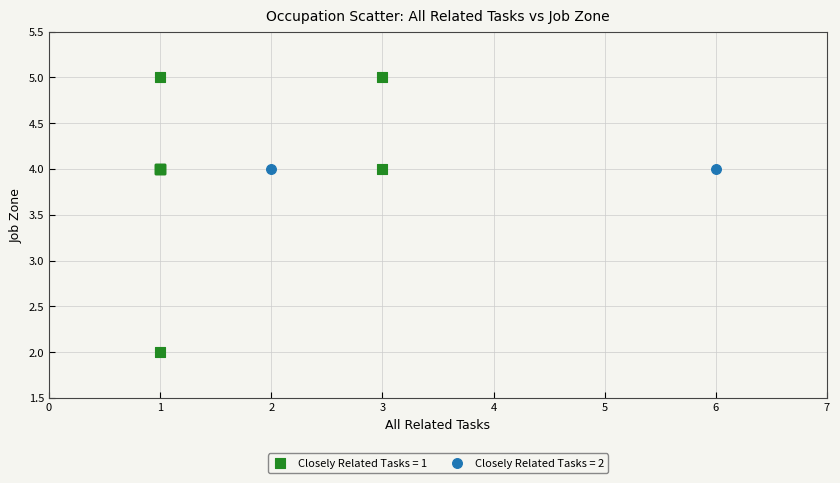

What are all the series names shown in the legend?

Closely Related Tasks = 1, Closely Related Tasks = 2